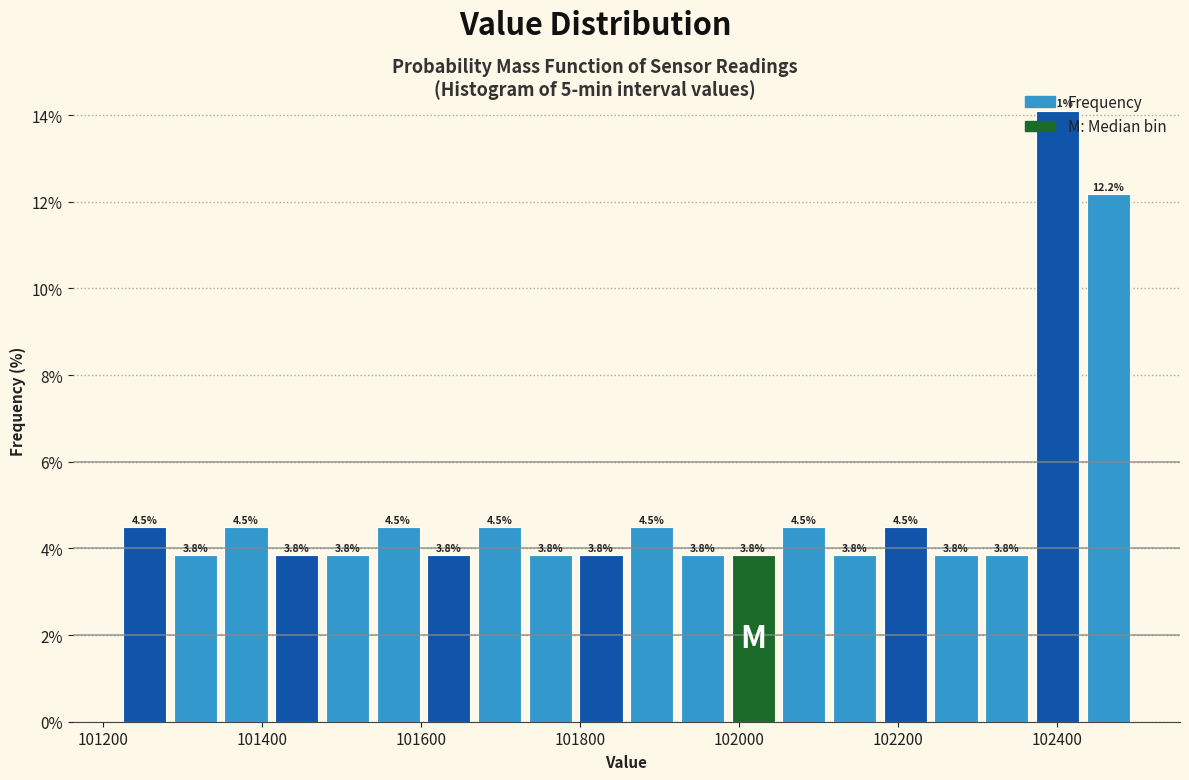

Around what value on the x-axis is the tallest bar? Give the approximate position of its centre, as read against the axis.

102400